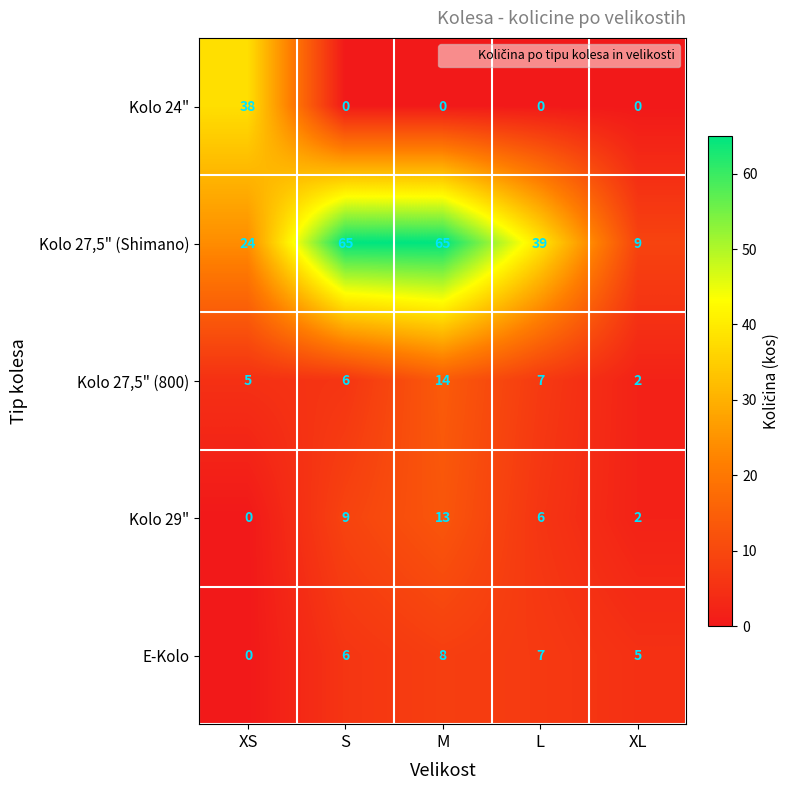

Rank the series by their maximum value, from lowest to highest.

E-Kolo, Kolo 29", Kolo 27,5" (800), Kolo 24", Kolo 27,5" (Shimano)